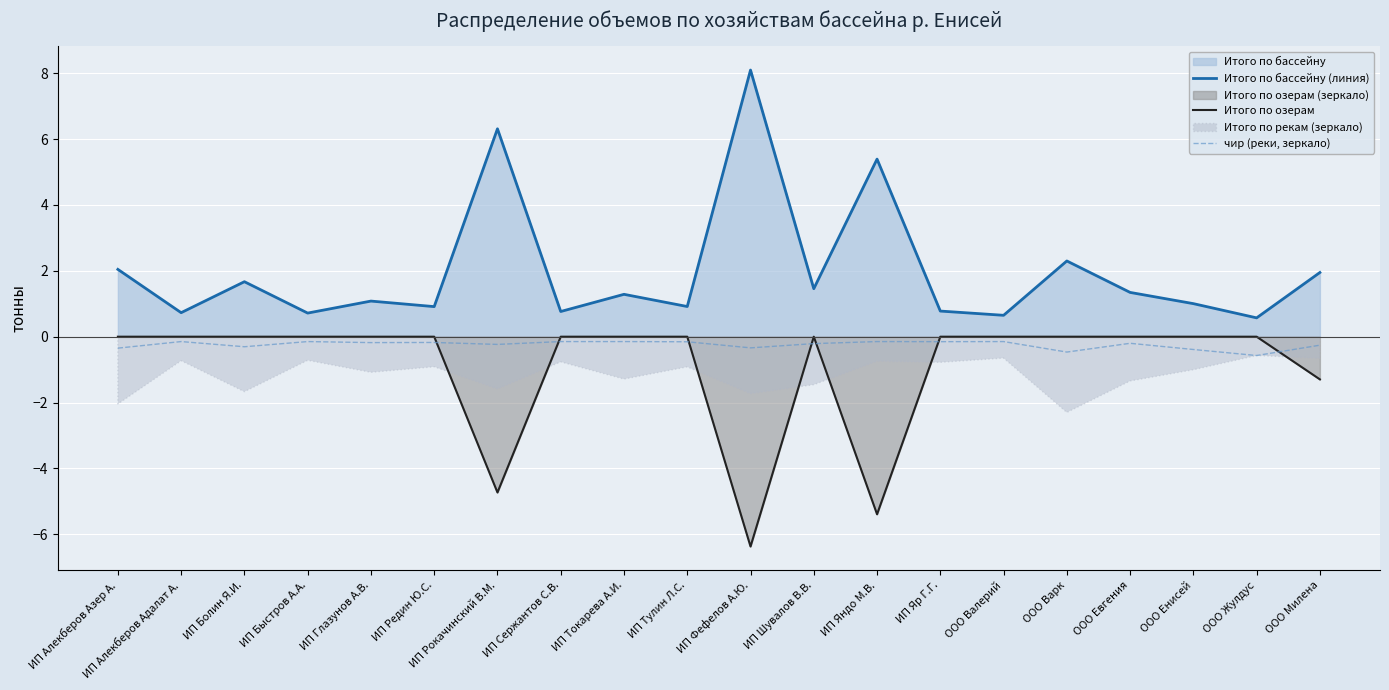

Reading right to left, what are all the values shown in this chart?

Итого по бассейну (линия): 1.9	0.6	1.0	1.3	2.3	0.6	0.8	5.4	1.5	8.1	0.9	1.3	0.8	6.3	0.9	1.1	0.7	1.7	0.7	2.0
Итого по озерам: -1.3	-0.0	-0.0	-0.0	-0.0	-0.0	-0.0	-5.4	-0.0	-6.4	-0.0	-0.0	-0.0	-4.7	-0.0	-0.0	-0.0	-0.0	-0.0	-0.0
чир (реки, зеркало): -0.3	-0.6	-0.4	-0.2	-0.5	-0.1	-0.2	-0.1	-0.2	-0.3	-0.2	-0.1	-0.1	-0.2	-0.2	-0.2	-0.1	-0.3	-0.1	-0.3